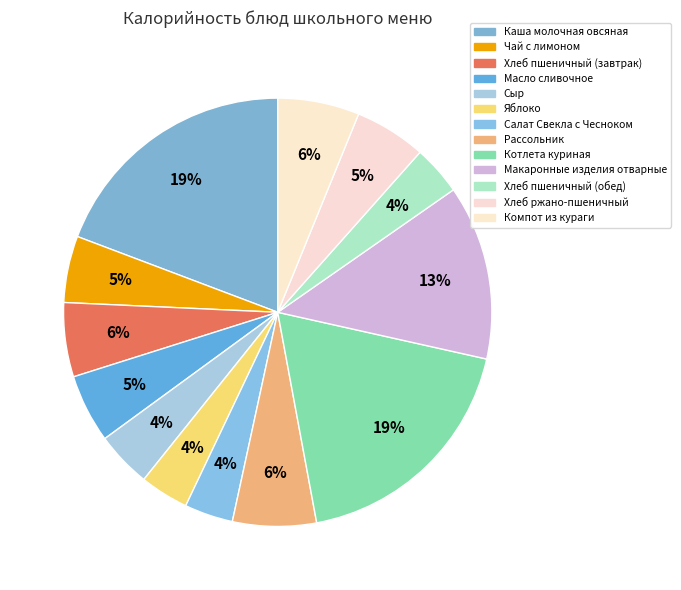

Does Компот из кураги account for over 50% of the chart?

No